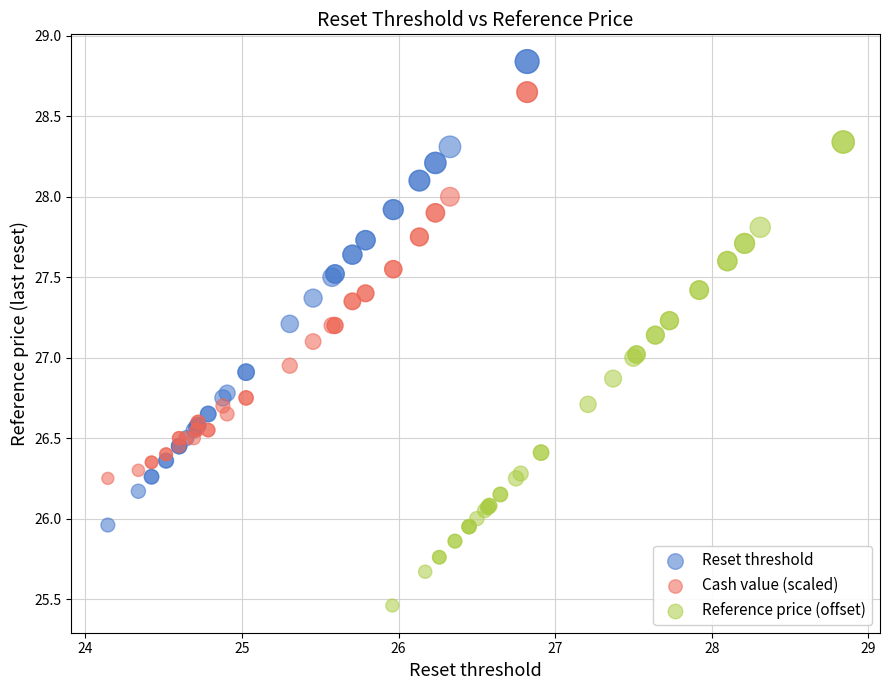

Which series contains the lowest Y value?

Reference price (offset)